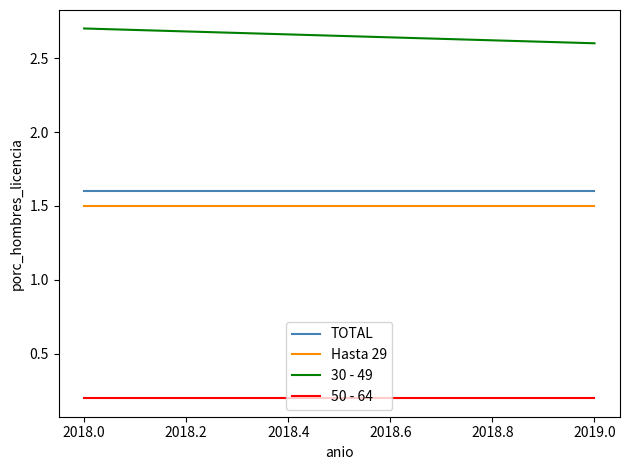

Reading left to right, list all the values displayed in this chart.

TOTAL: 1.6	1.6
Hasta 29: 1.5	1.5
30 - 49: 2.7	2.6
50 - 64: 0.2	0.2